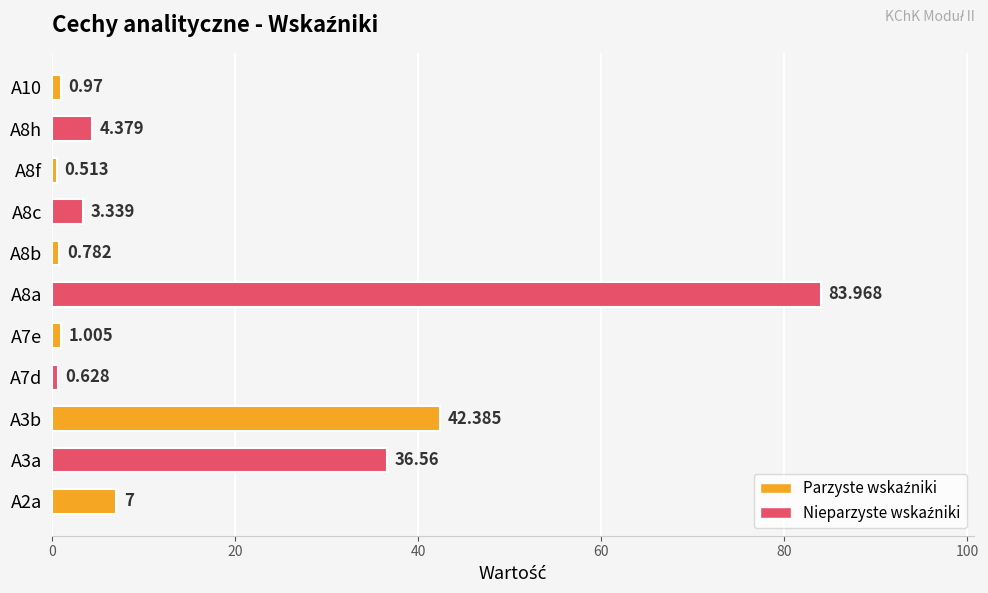

Are the bars horizontal?

Yes